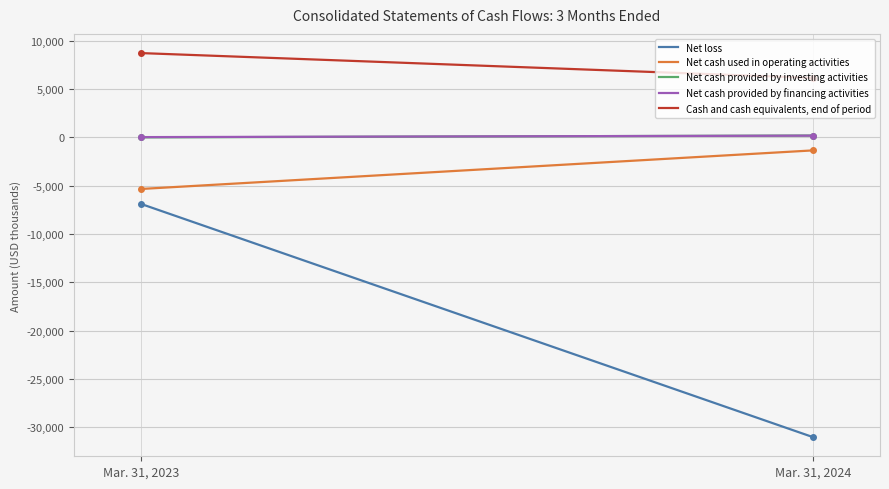

Rank the series by their maximum value, from lowest to highest.

Net loss, Net cash used in operating activities, Net cash provided by financing activities, Net cash provided by investing activities, Cash and cash equivalents, end of period